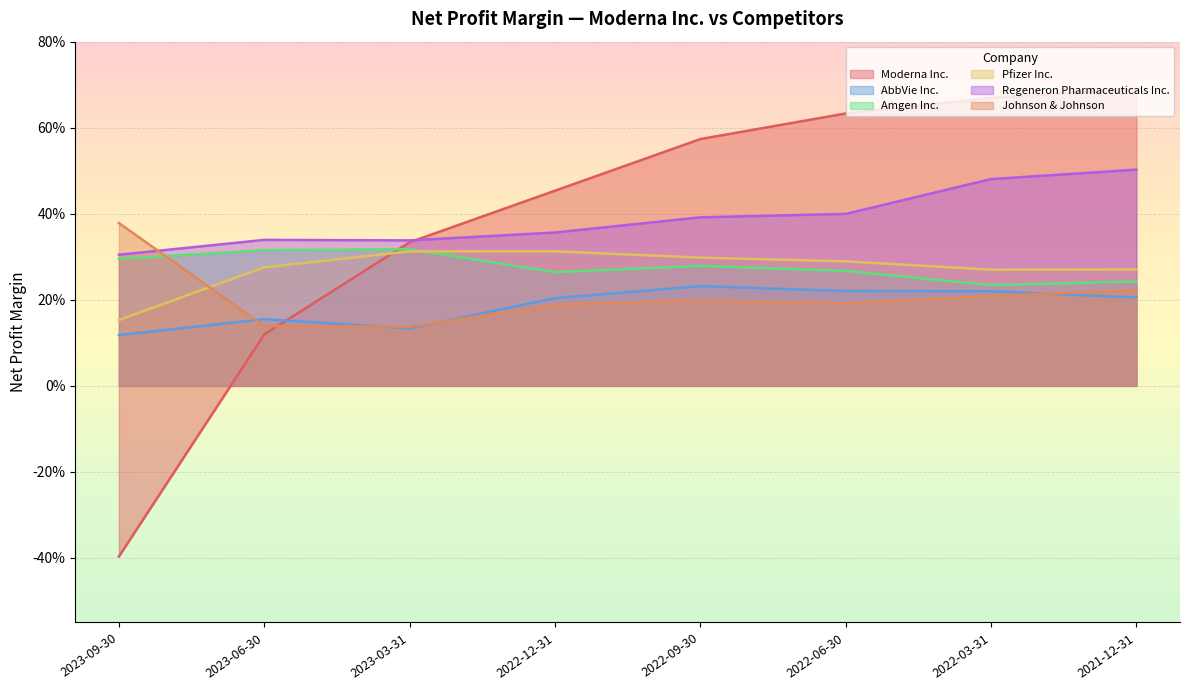

How many interior local valleys does the Johnson & Johnson series have?

2